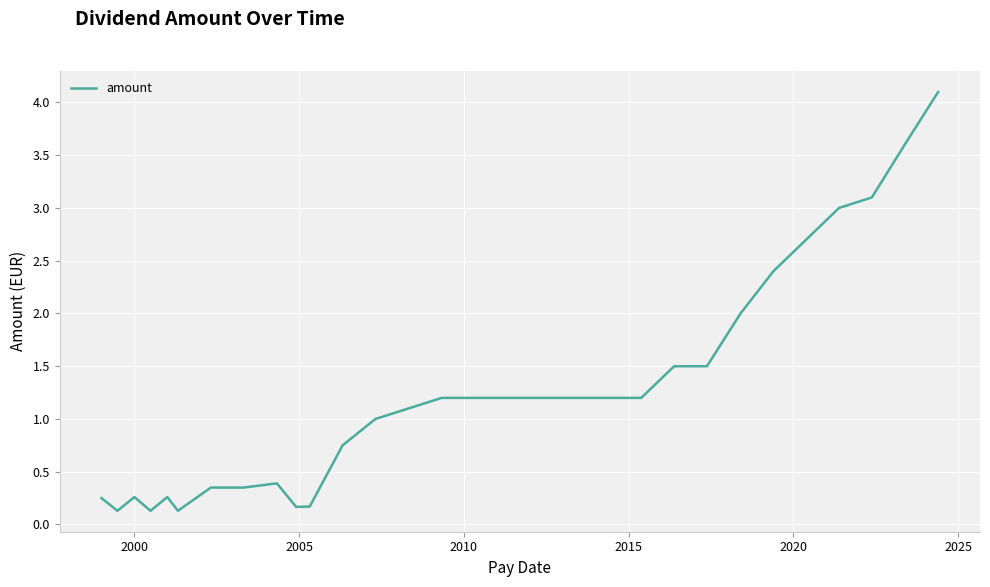

What is the greatest value displayed?

4.1